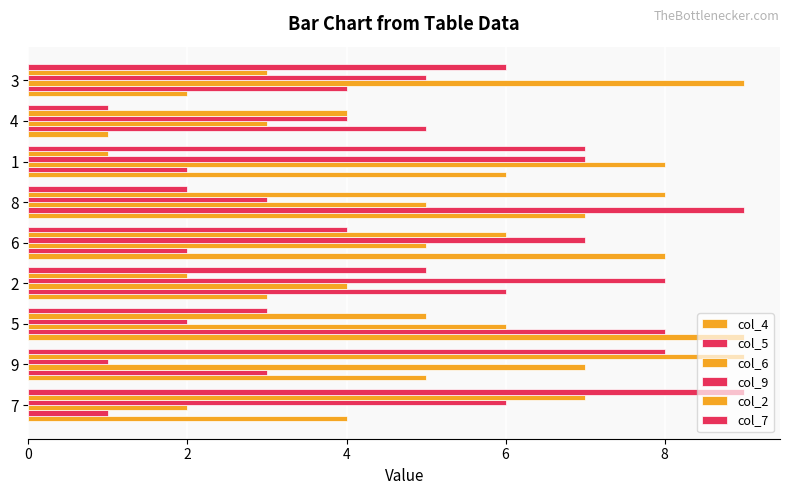

Count the number of categories in the chart.

9